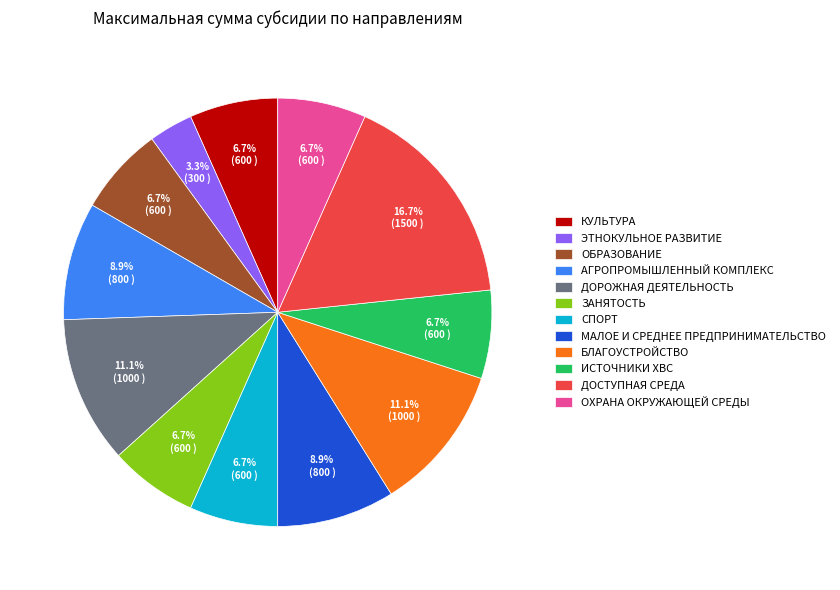

Is there a majority slice in this chart?

No